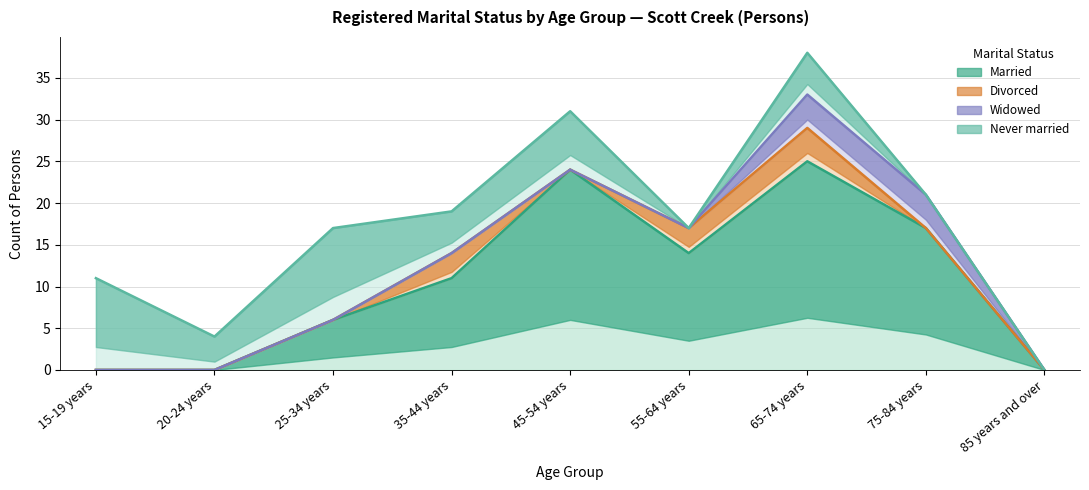

What is the sum of the Divorced values at 65-74 years and 45-54 years?

4